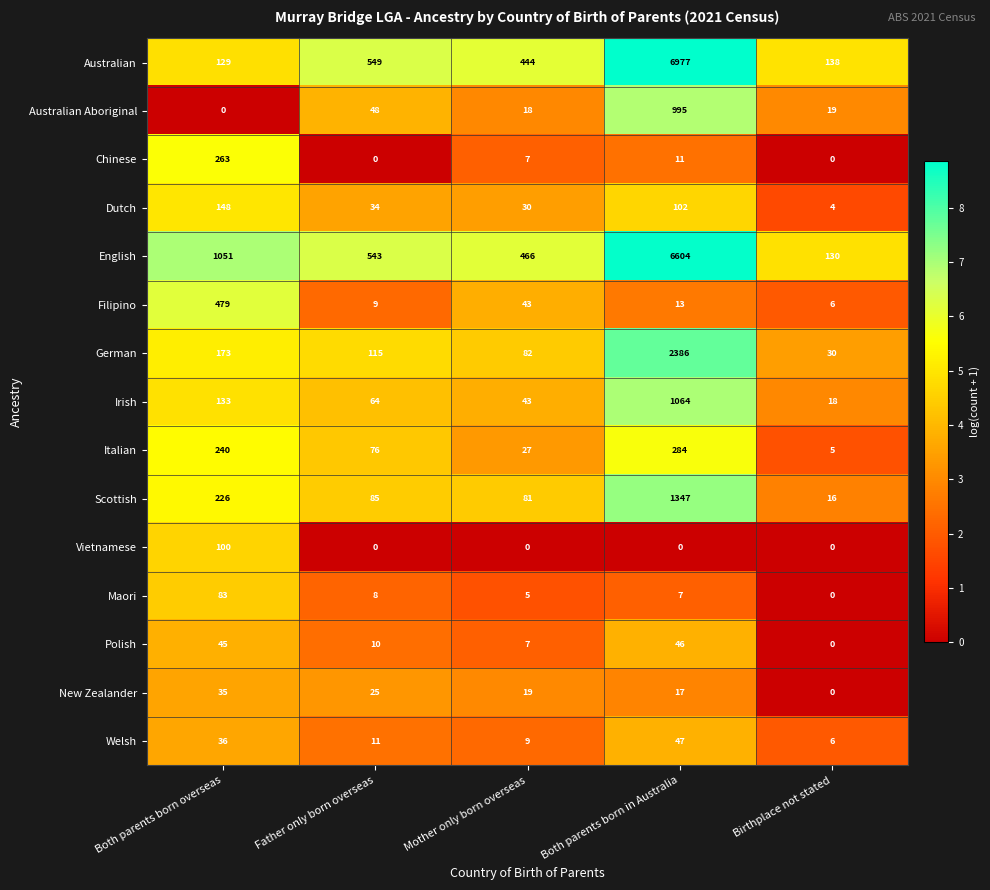

List the series in order of their peak value, highest first.

Australian, English, German, Scottish, Irish, Australian Aboriginal, Filipino, Italian, Chinese, Dutch, Vietnamese, Maori, Welsh, Polish, New Zealander